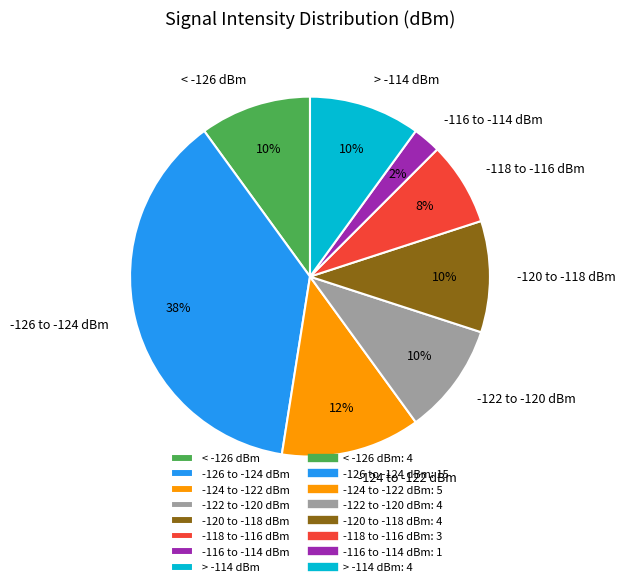

Is it true that -120 to -118 dBm is 1% of the pie?

False